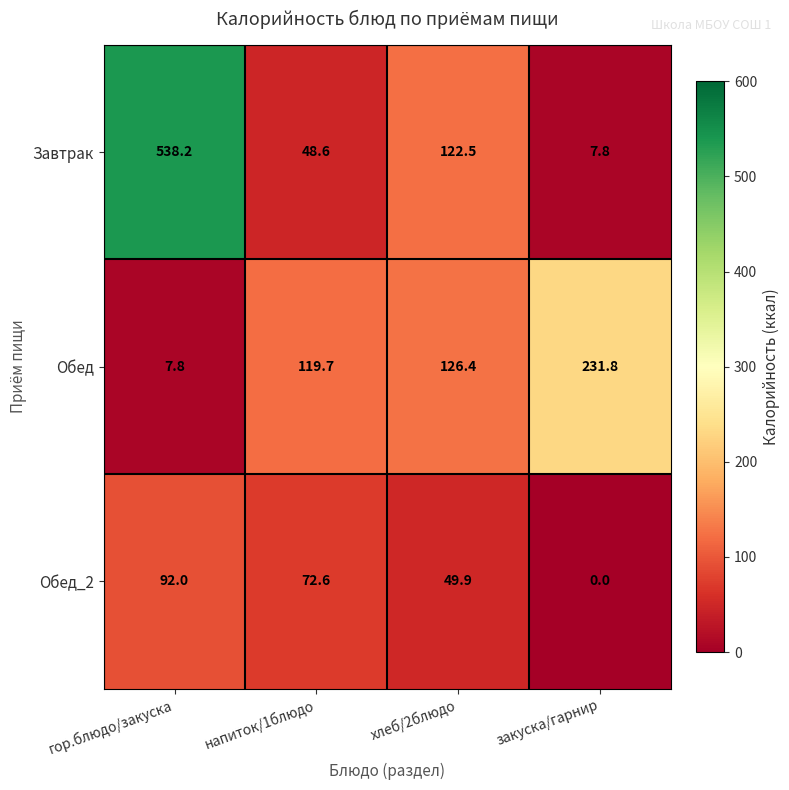

The value of Завтрак at закуска/гарнир is 11.4. True or false?

False